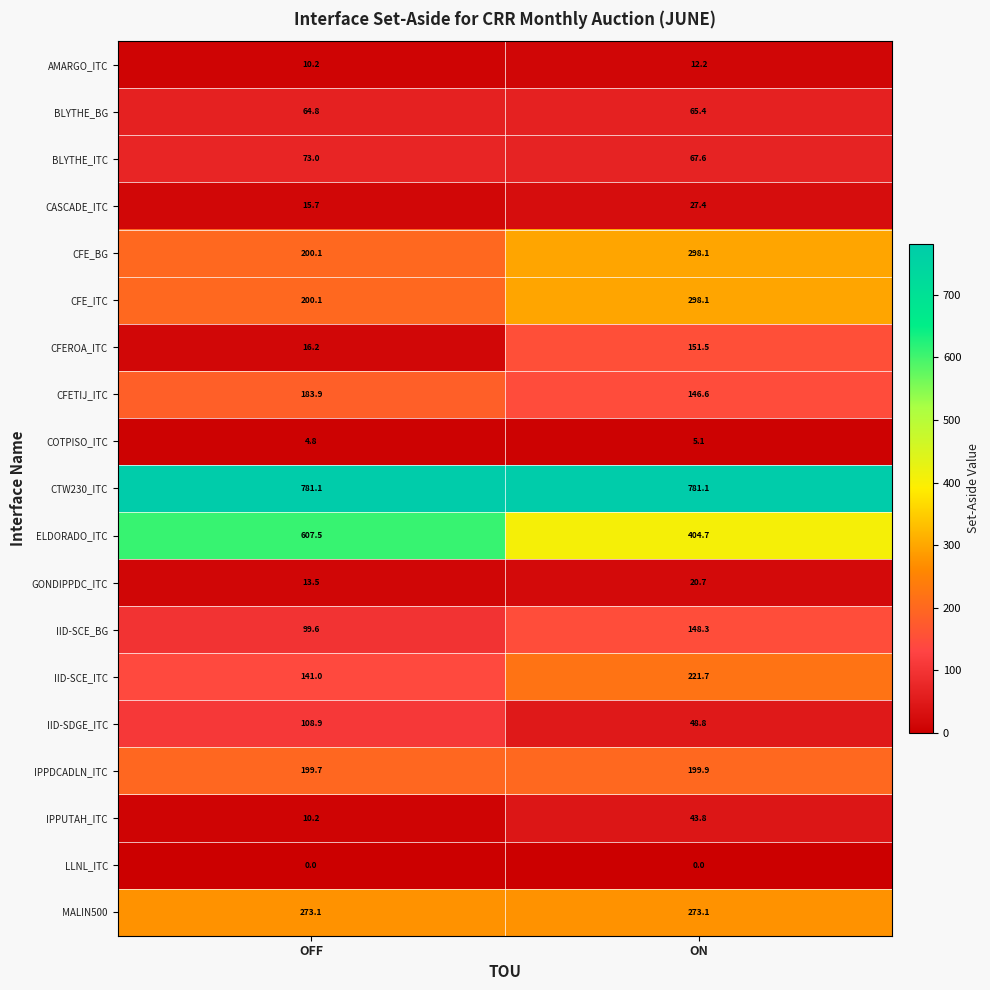

Between OFF and ON, which series saw the biggest shift?

ELDORADO_ITC